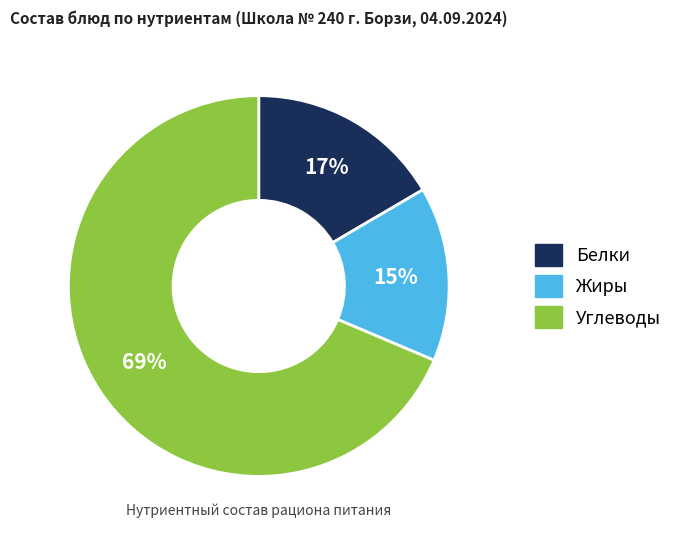

How many segments does this pie chart have?

3